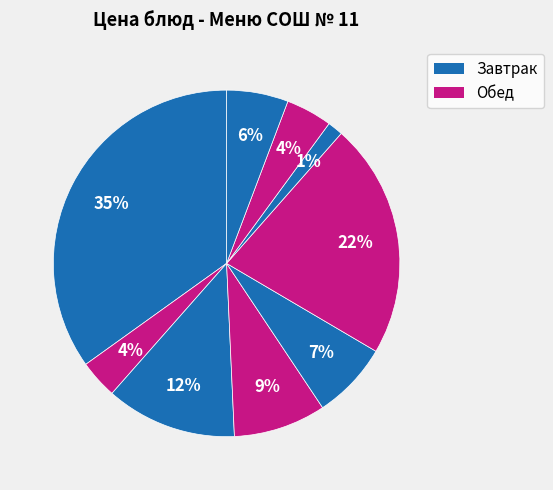

How many segments does this pie chart have?

9